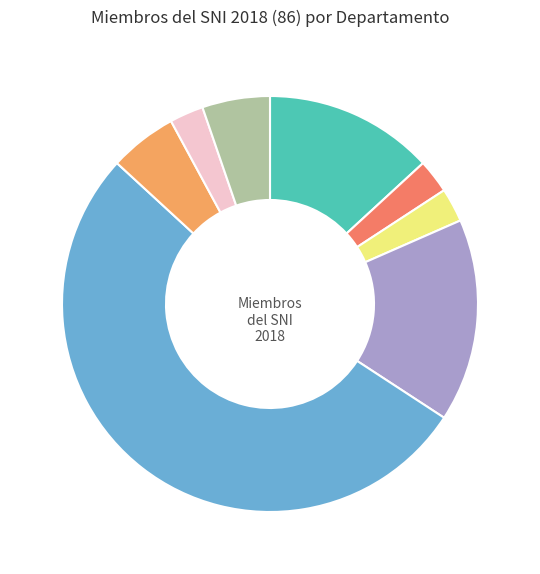

Which category has the biggest portion of the pie?

Estudios Regionales INESER